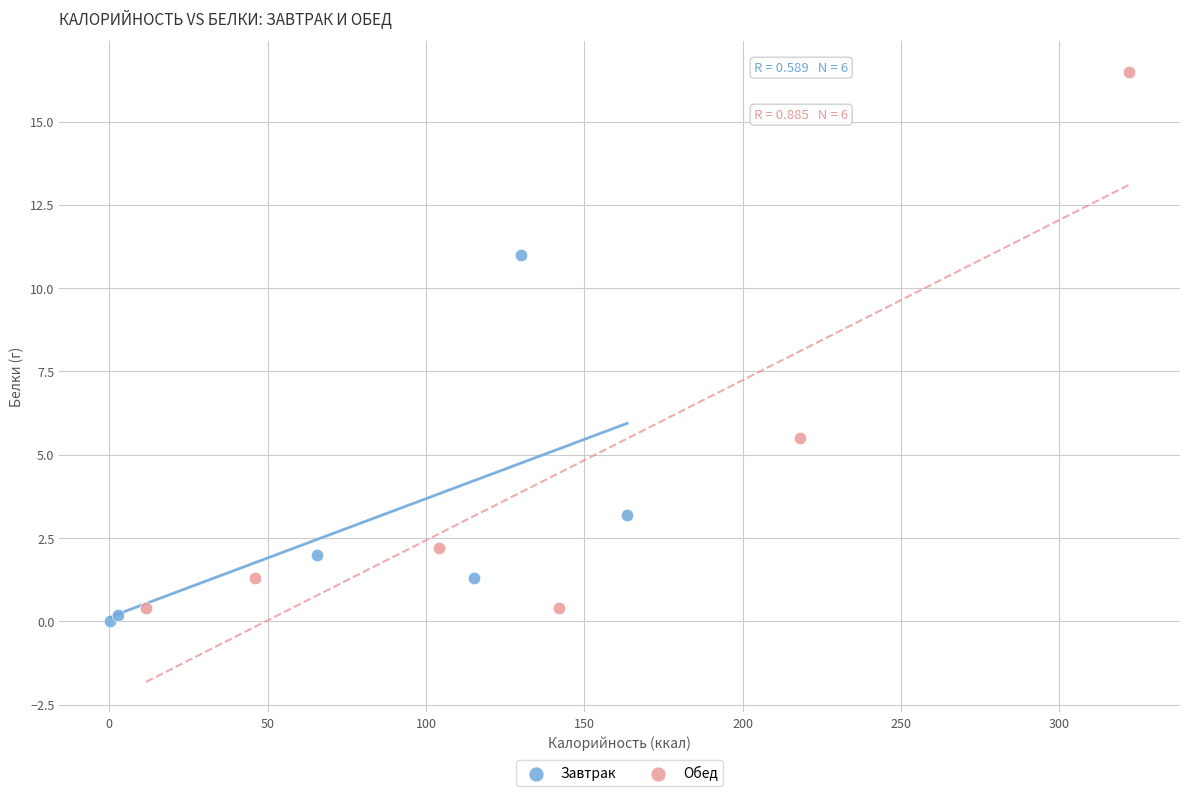

Which series has the widest spread of Y values?

Обед